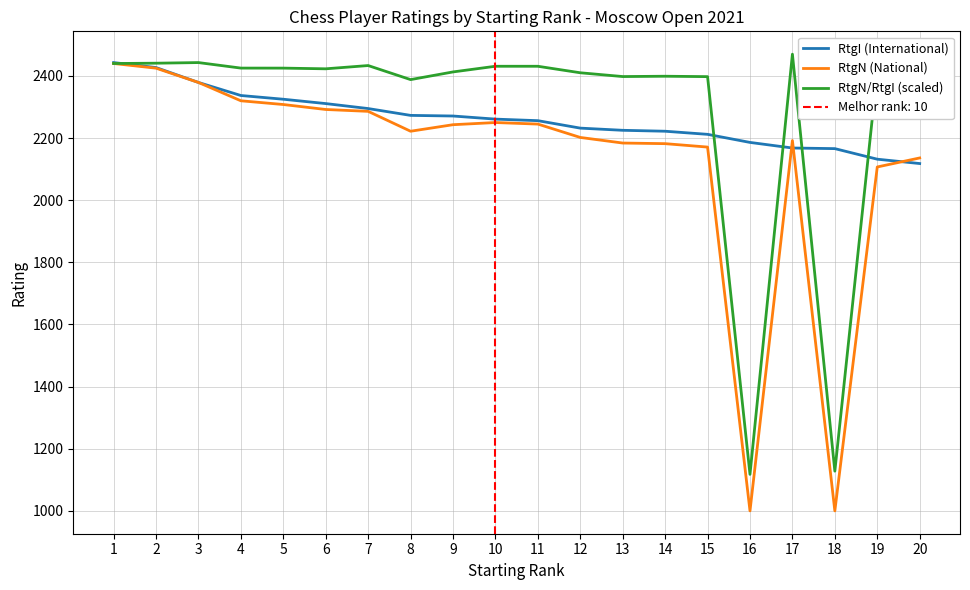

Between which two adjacent categories do RtgN/RtgI (scaled) and RtgI (International) first intersect?

1 and 2